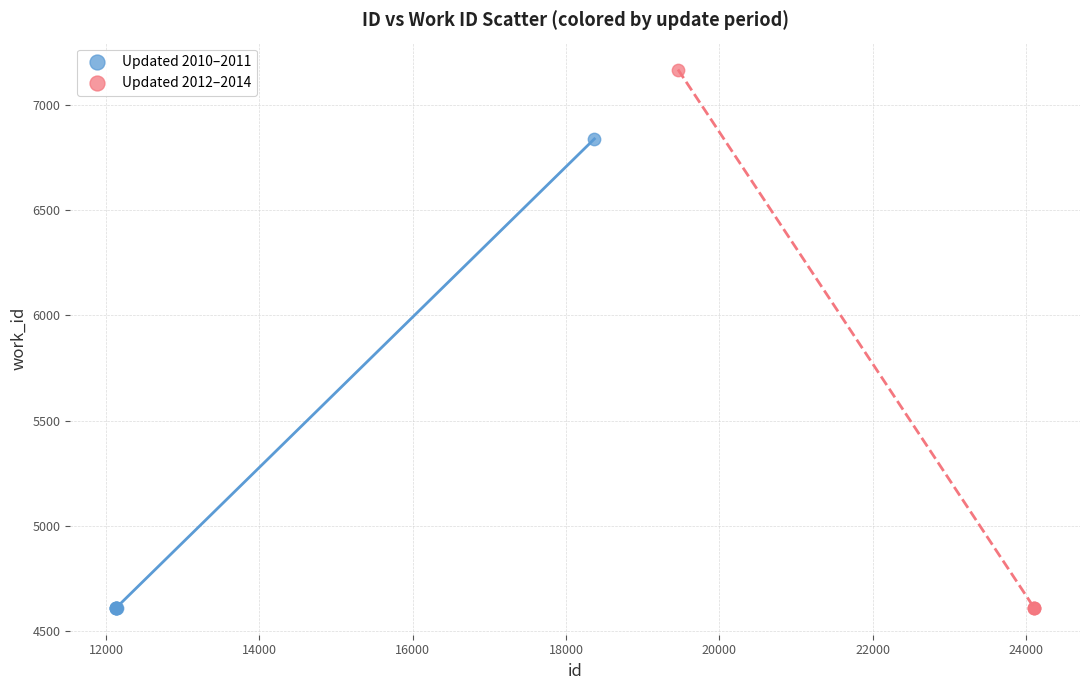

Which series reaches the maximum Y coordinate?

Updated 2012–2014